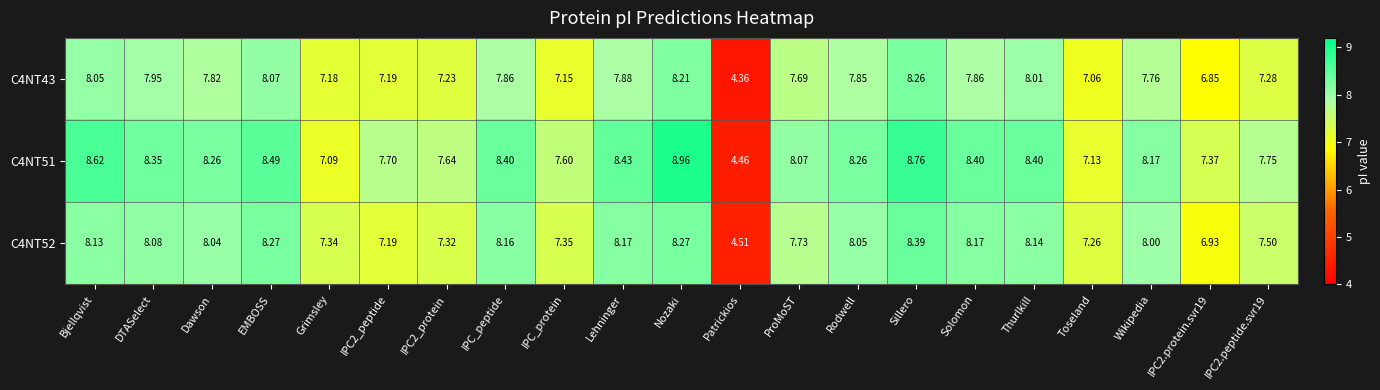

At which label is C4NT51 closest to 6?

Grimsley